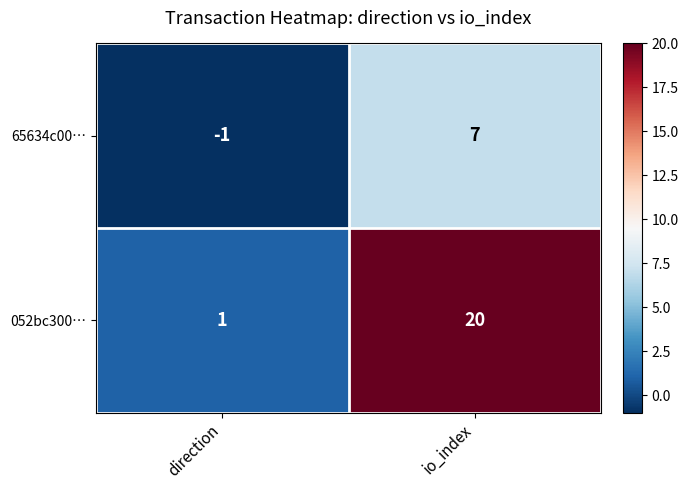

What is the greatest value displayed?

20